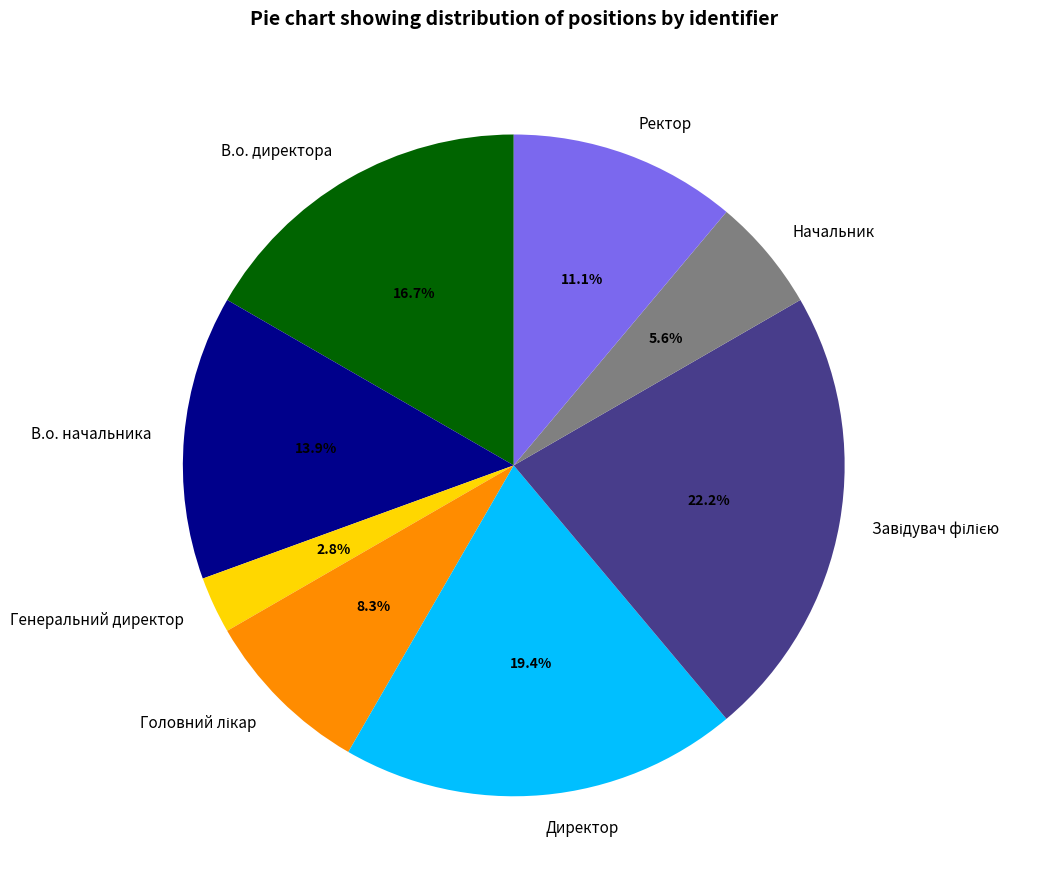

Does any single category account for the majority?

No